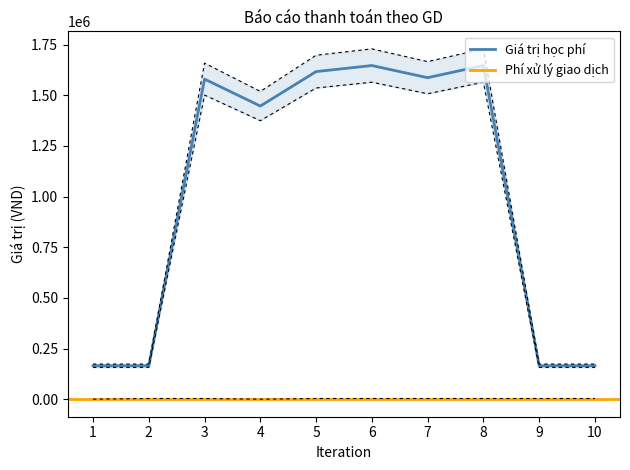

Which series has the widest spread of values?

Giá trị học phí